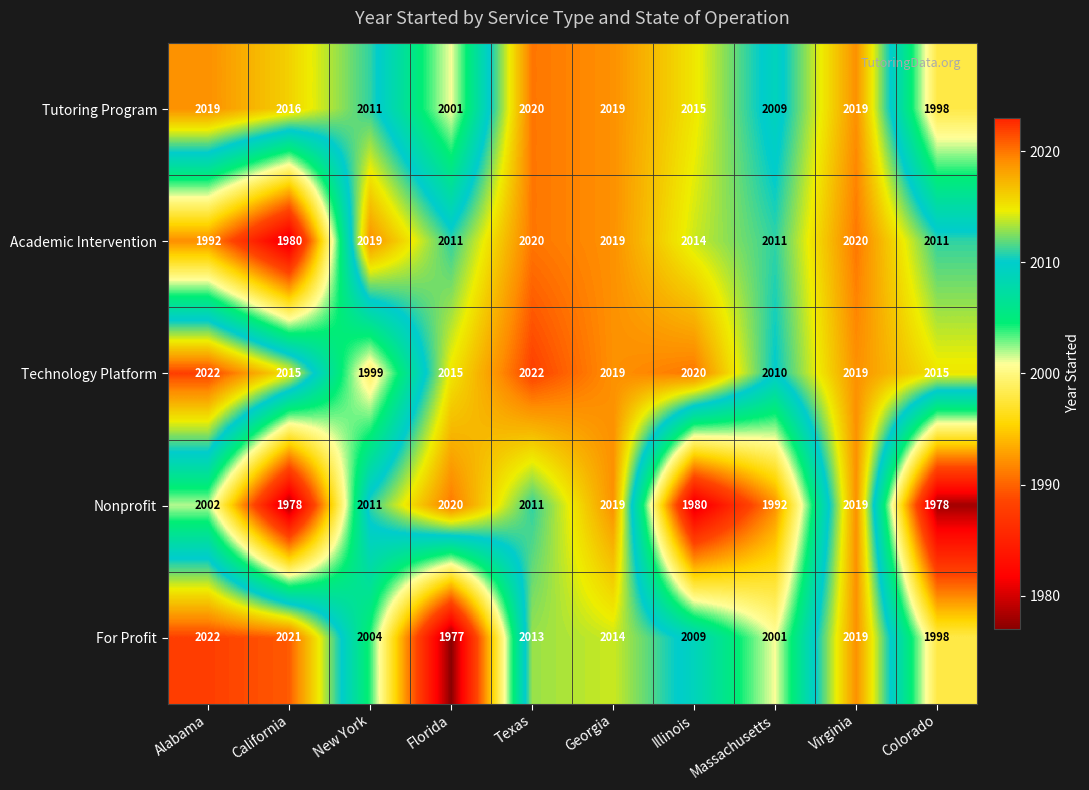

What is the total value across all series at Florida?

10024